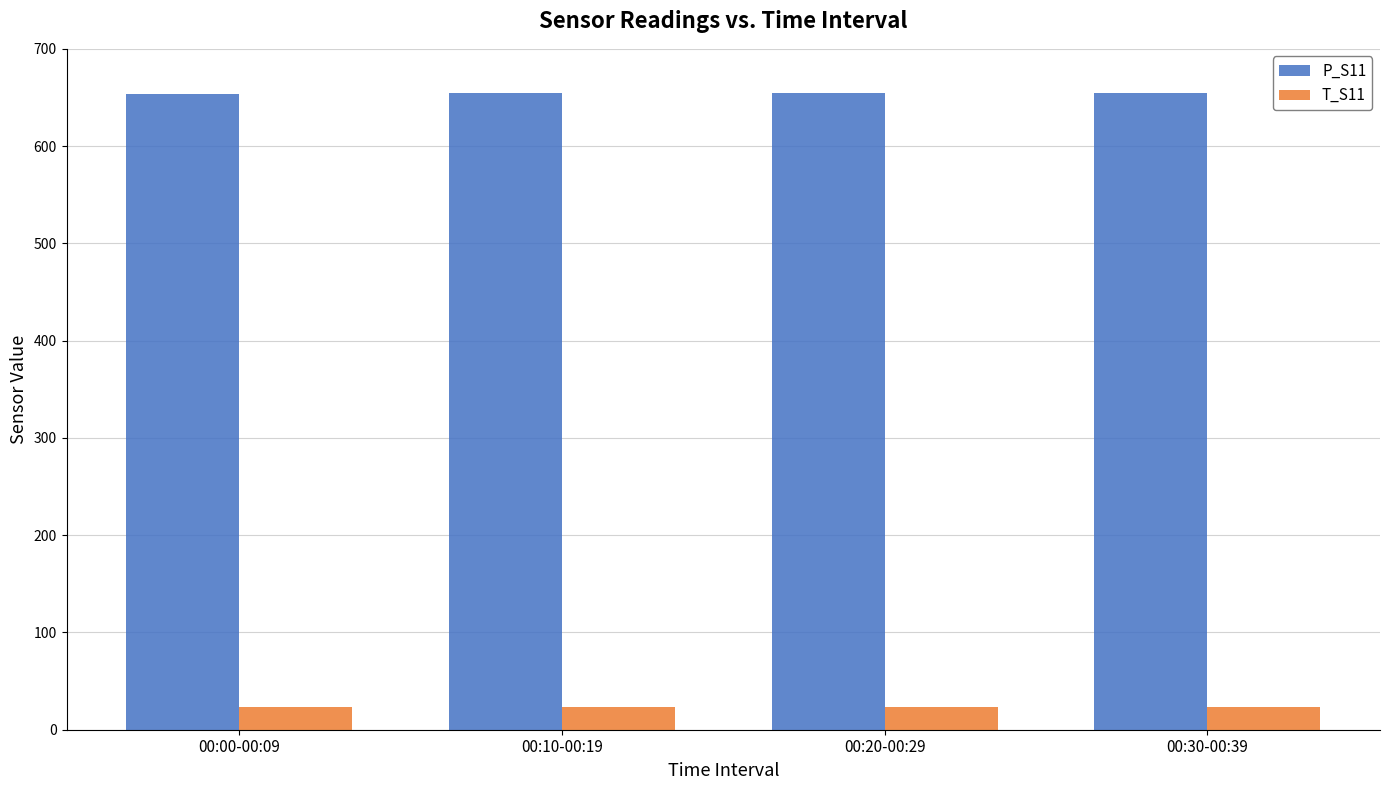

How many groups of bars are there?

4